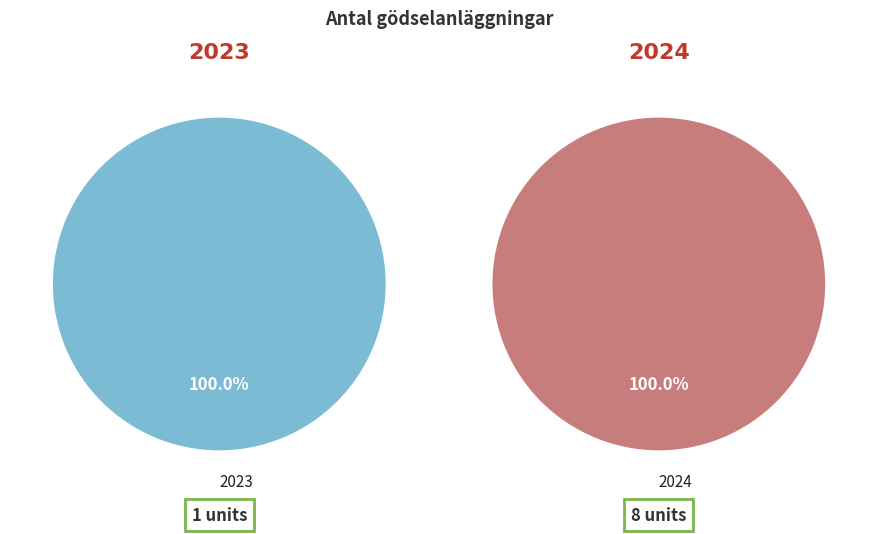

How many segments does this pie chart have?

2